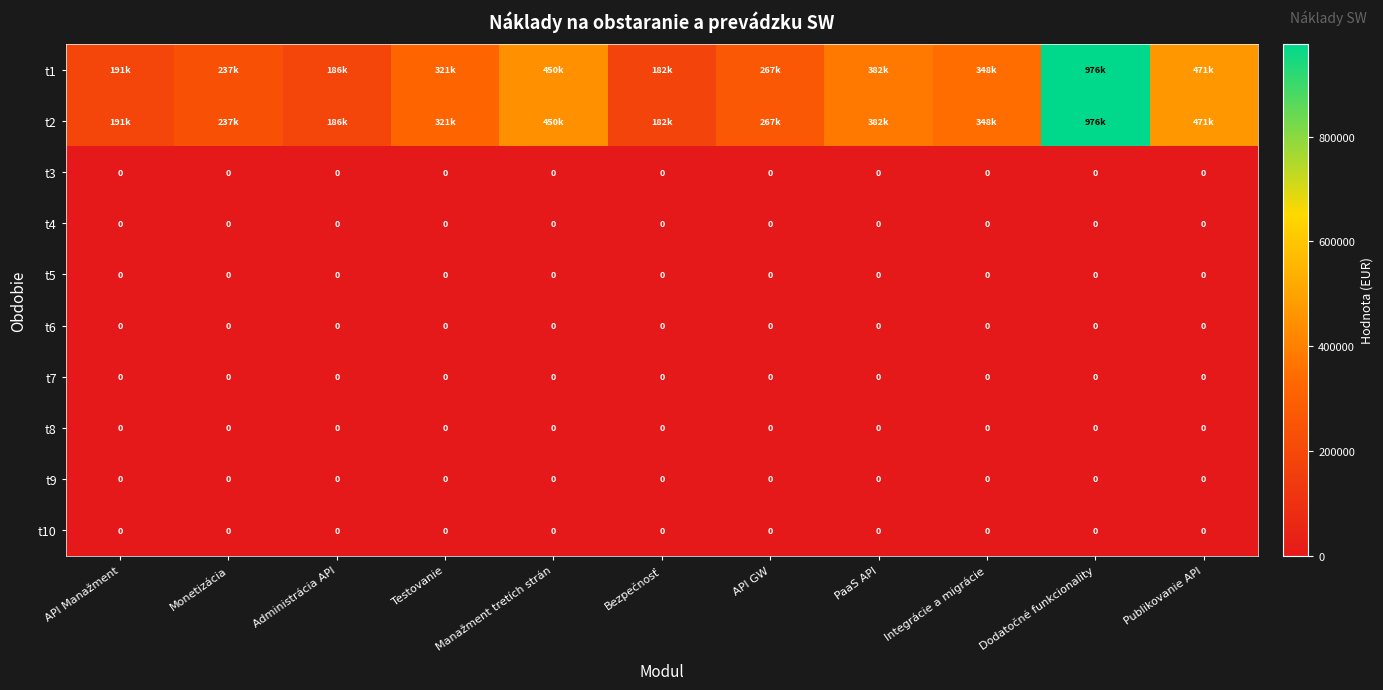

Rank the series by their maximum value, from highest to lowest.

t1, t2, t3, t4, t5, t6, t7, t8, t9, t10